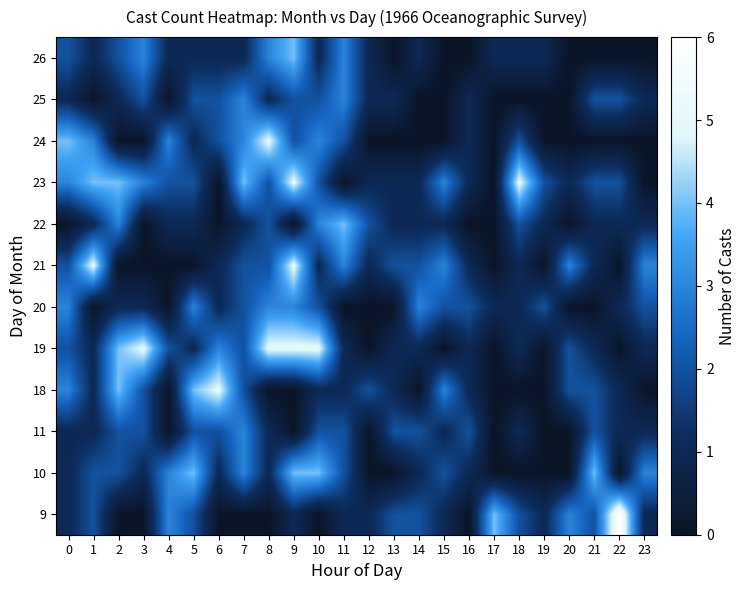

Count the number of data series in this chart.

12